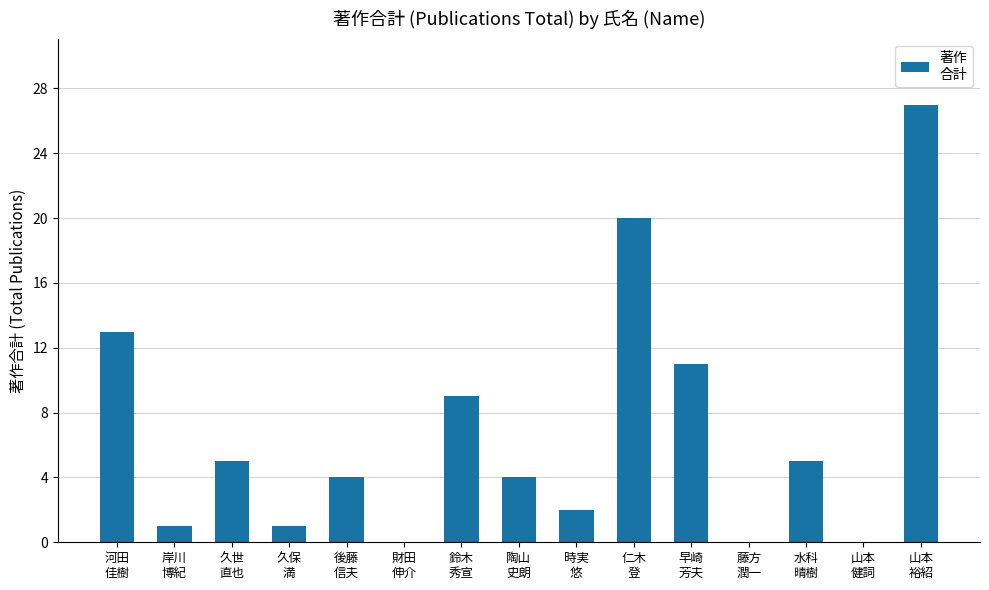

Where is the data nearest to the value 13?

河田
佳樹